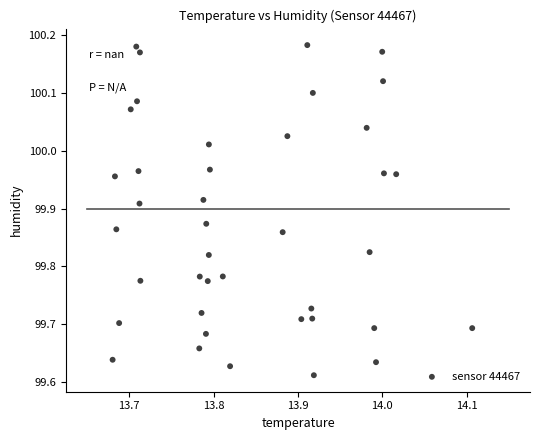

What is the range of X values (max minus min)?

0.4